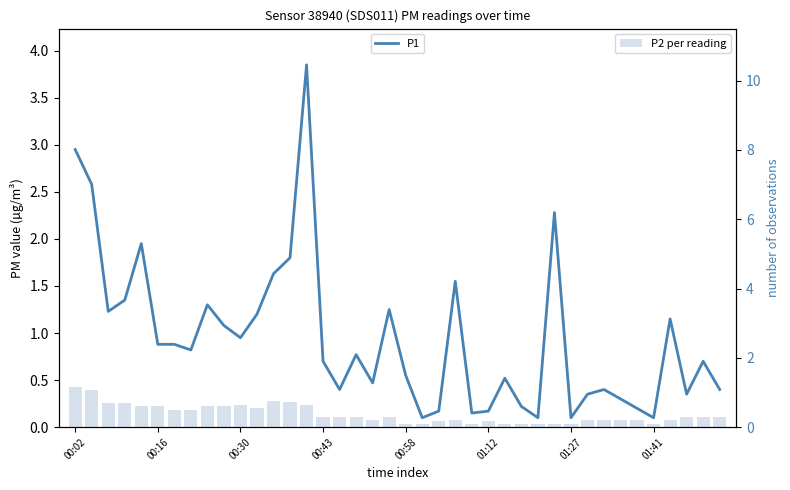

What is the spread (max minus min) of values at 27?

0.1